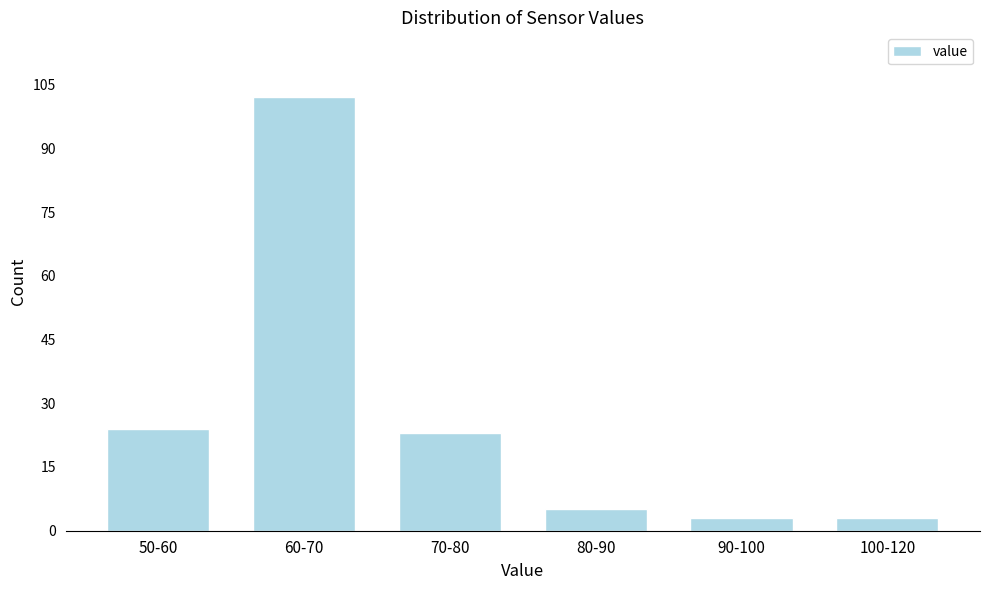

Reading right to left, list all the values displayed in this chart.

3	3	5	23	102	24